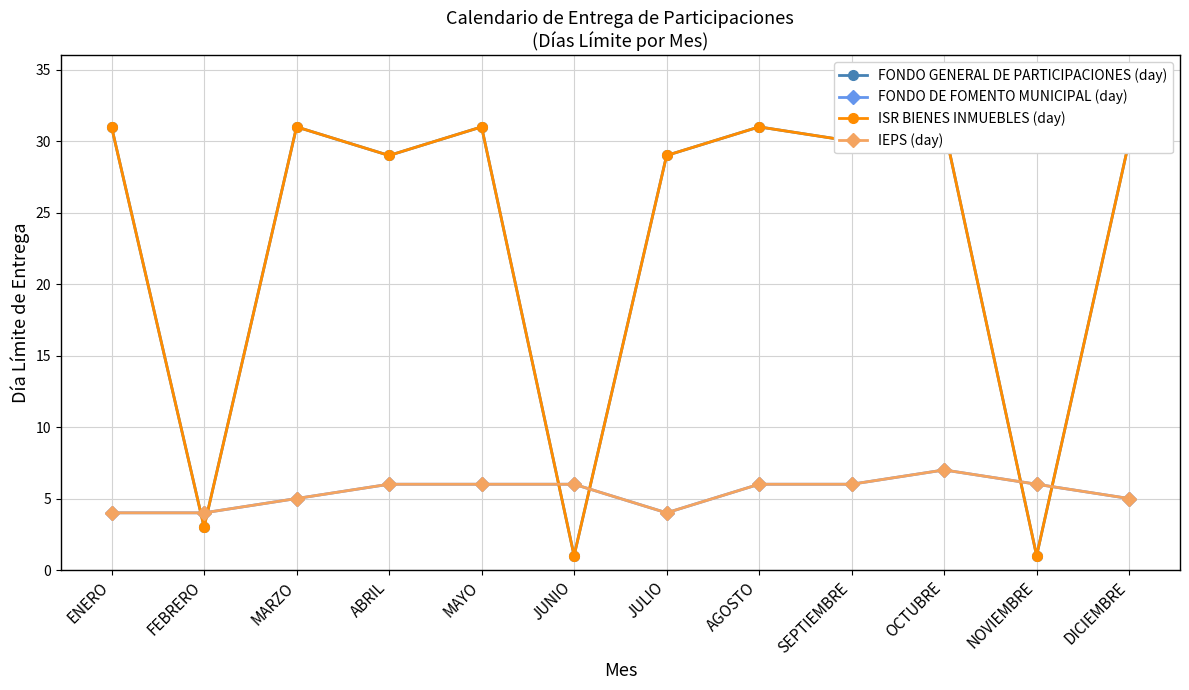

At which category does FONDO DE FOMENTO MUNICIPAL (day) reach its first local valley?

JULIO